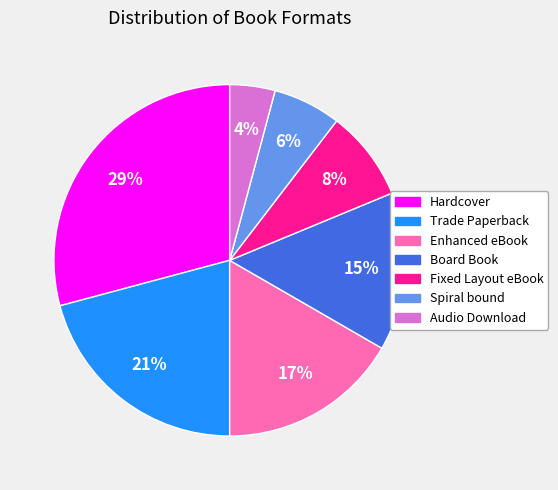

Do Trade Paperback and Board Book together represent more than half of the pie?

No